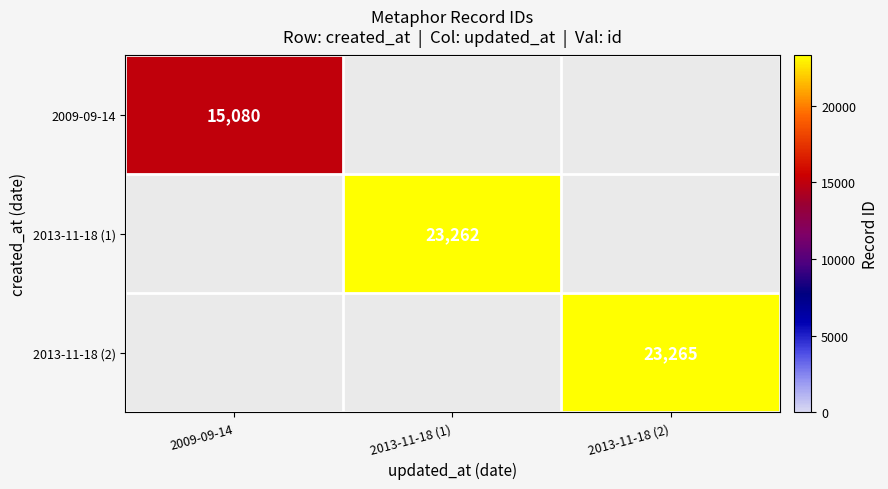

At how many categories does at least one series exceed 18691?

2